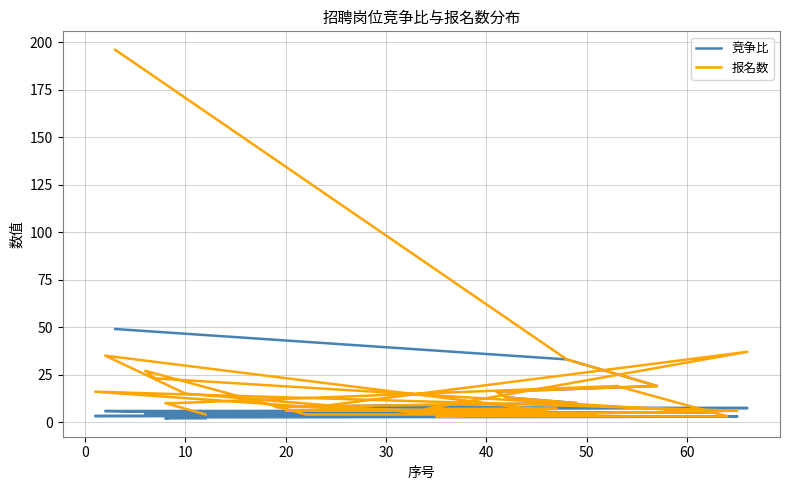

The value of 竞争比 at 30 is 1.7. True or false?

False